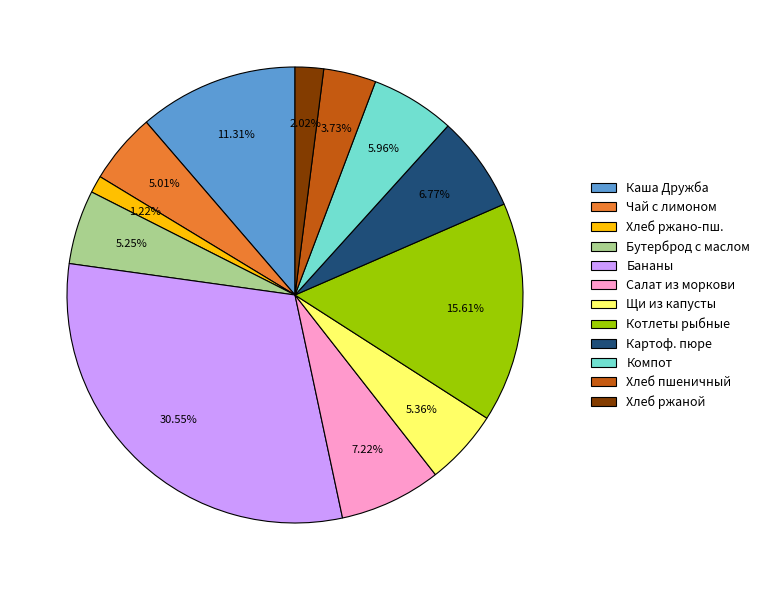

Combined, do Картоф. пюре and Компот account for over 50%?

No